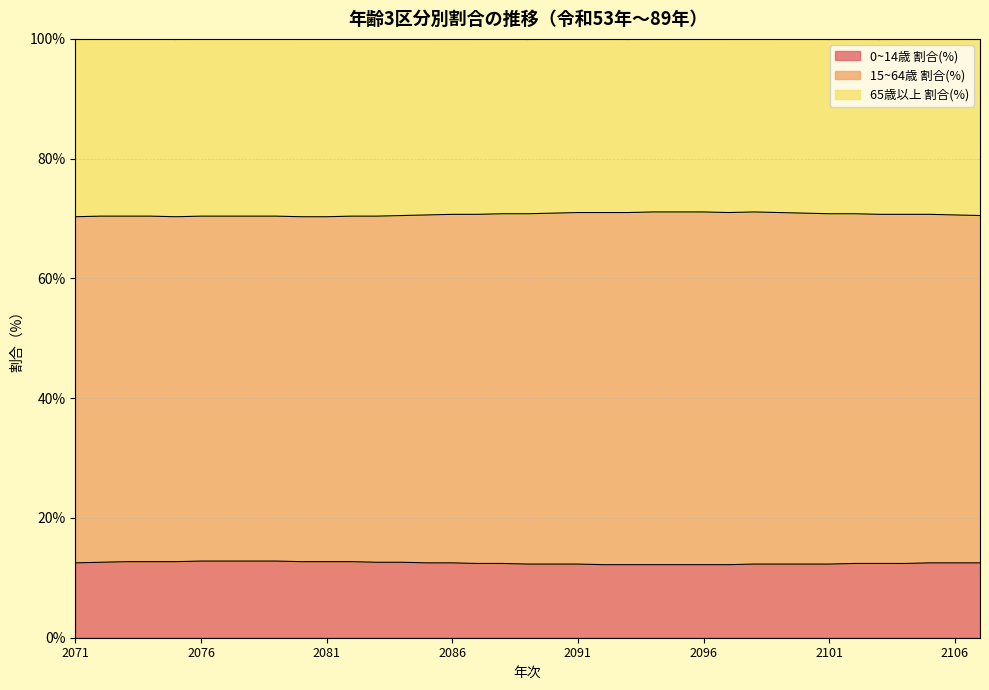

List the labels in order of 15~64歳 割合(%) value, smallest first.

2071, 2075, 2080, 2081, 2072, 2083, 2073, 2074, 2076, 2077, 2078, 2079, 2082, 2084, 2107, 2085, 2106, 2086, 2087, 2103, 2104, 2105, 2088, 2089, 2101, 2102, 2090, 2100, 2091, 2092, 2093, 2097, 2099, 2094, 2095, 2096, 2098